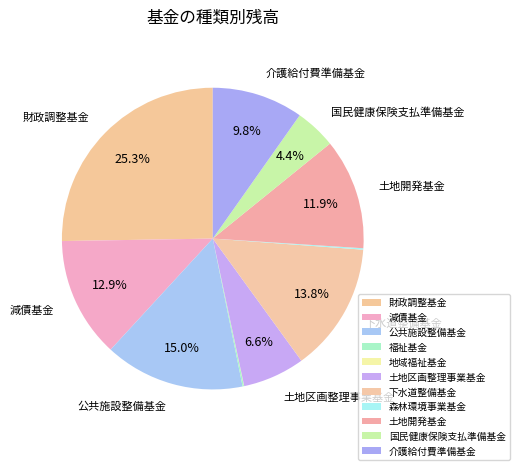

To the nearest percent, what is the combined percentage of 福祉基金 and 土地開発基金?

12%